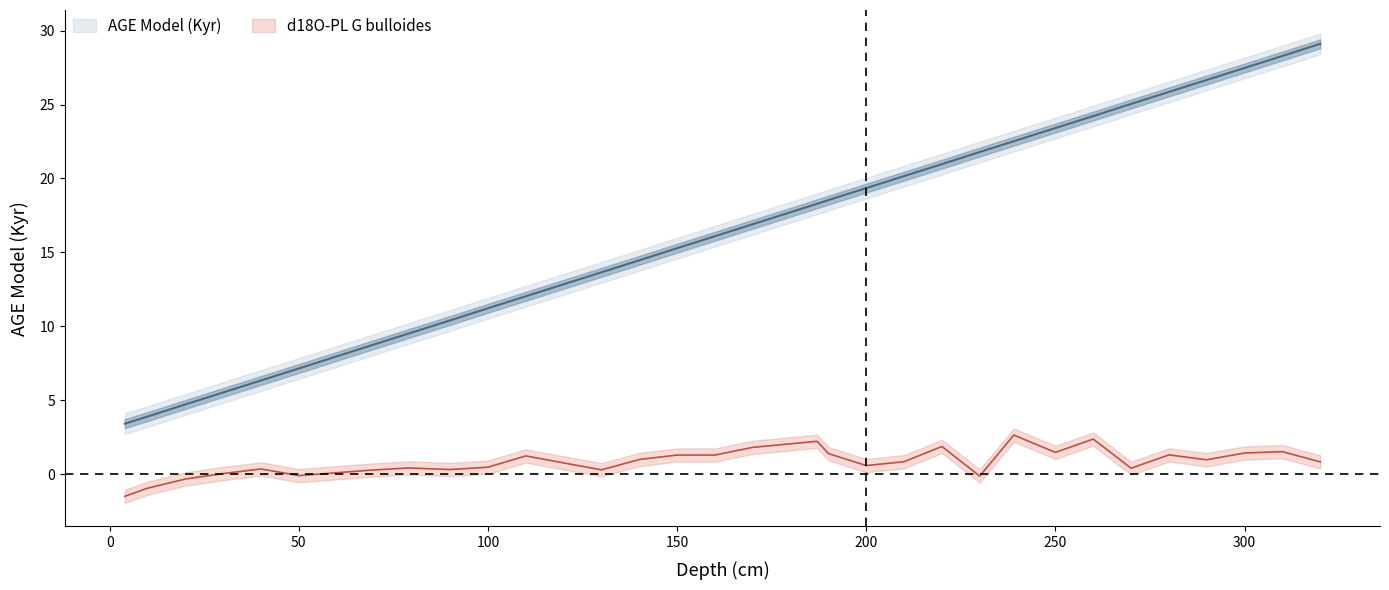

How many categories are shown in the chart?

31